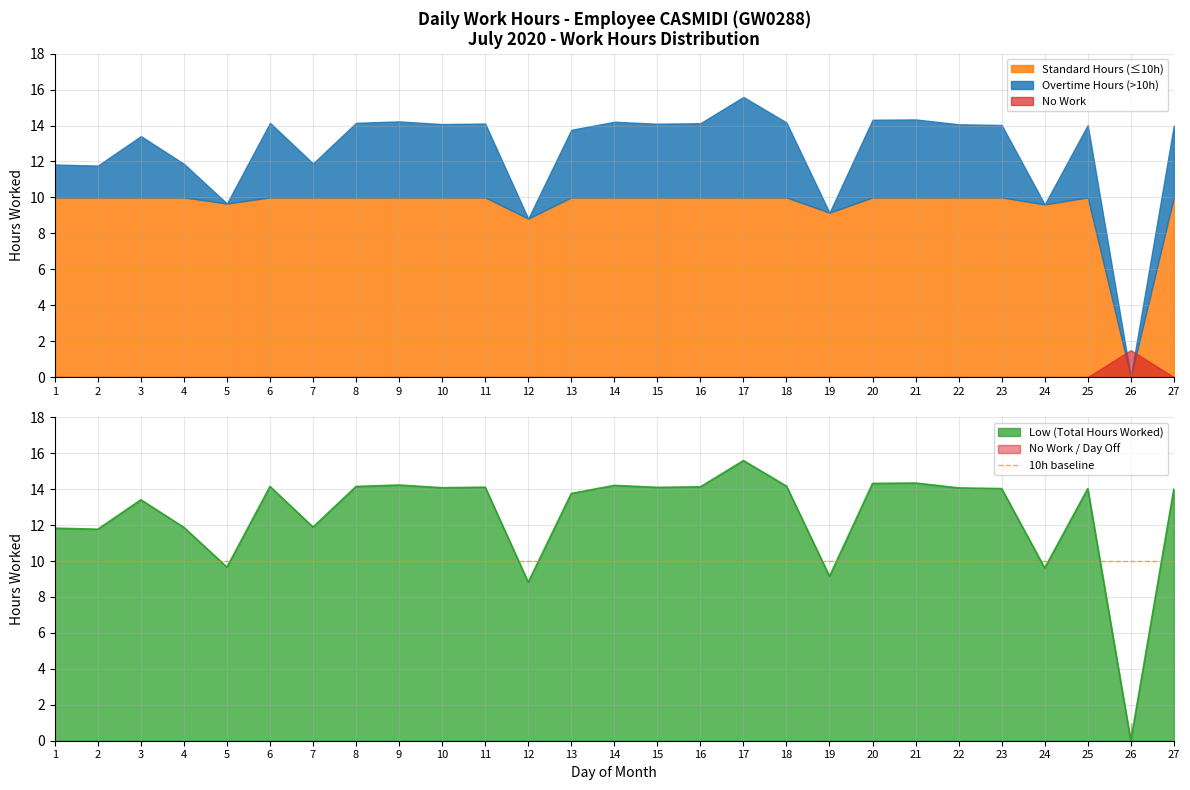

Rank the categories by value from highest to lowest.

17, 21, 20, 9, 14, 18, 6, 8, 16, 11, 15, 10, 22, 23, 25, 27, 13, 3, 7, 4, 1, 2, 5, 24, 19, 12, 26